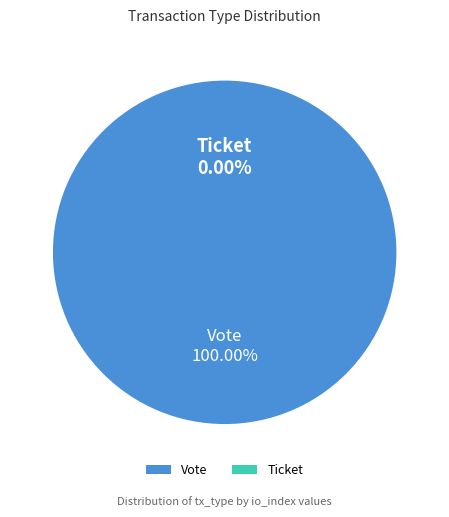

Which slice represents more than half of the pie?

Vote